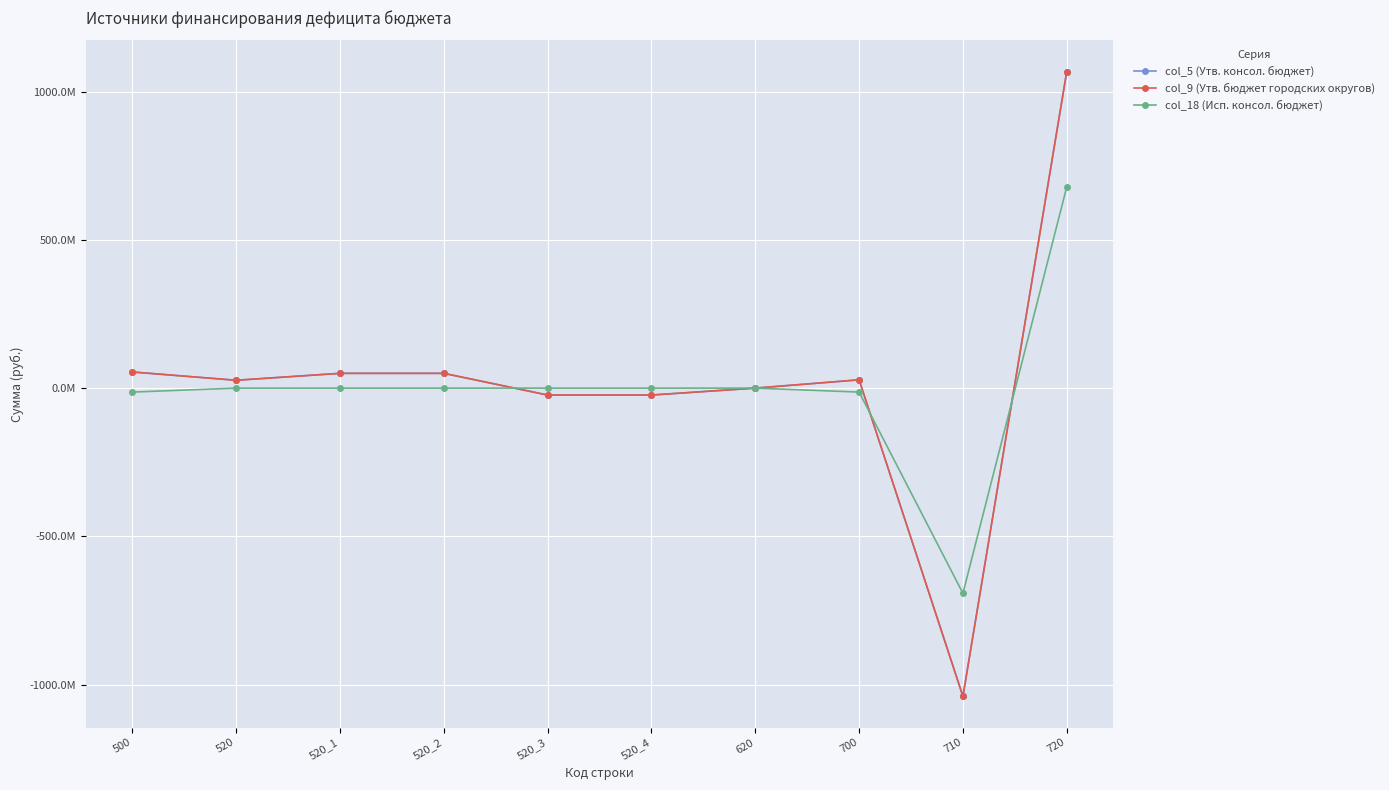

List the series in order of their peak value, lowest first.

col_18 (Исп. консол. бюджет), col_5 (Утв. консол. бюджет), col_9 (Утв. бюджет городских округов)